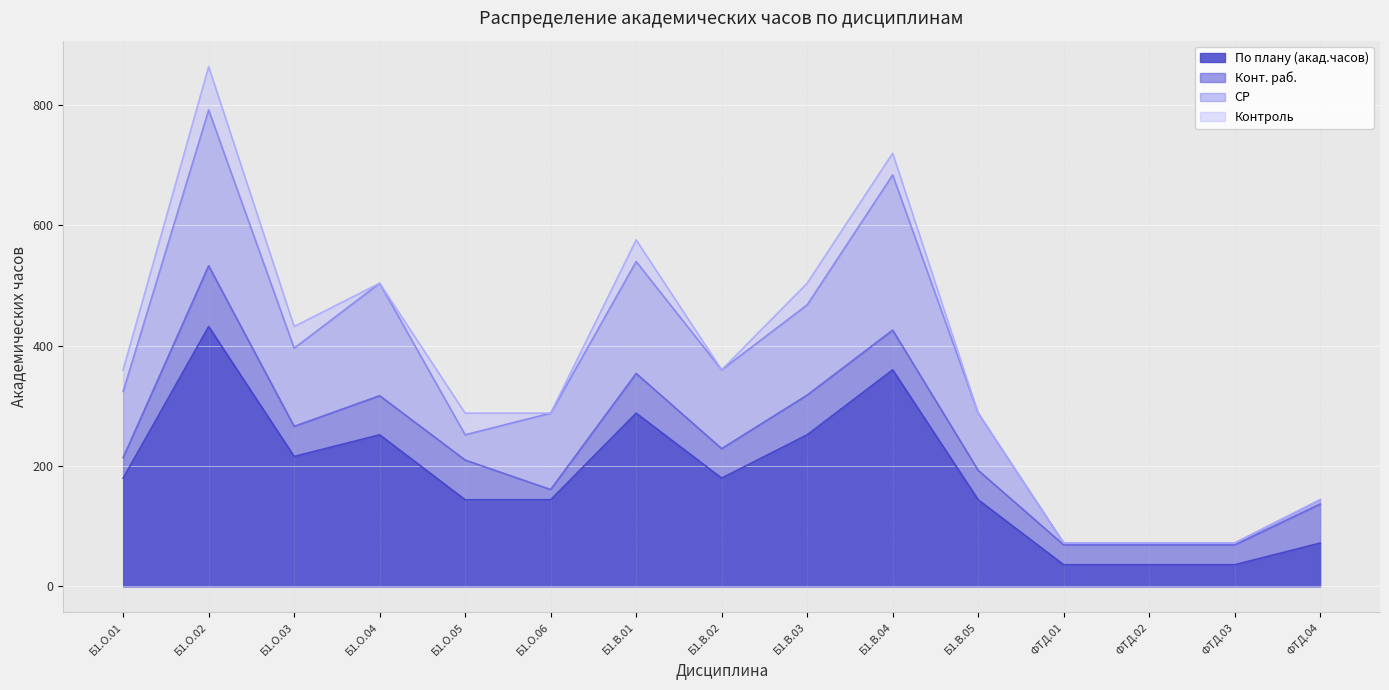

What is the difference between the highest and lowest values at Б1.О.01?

146